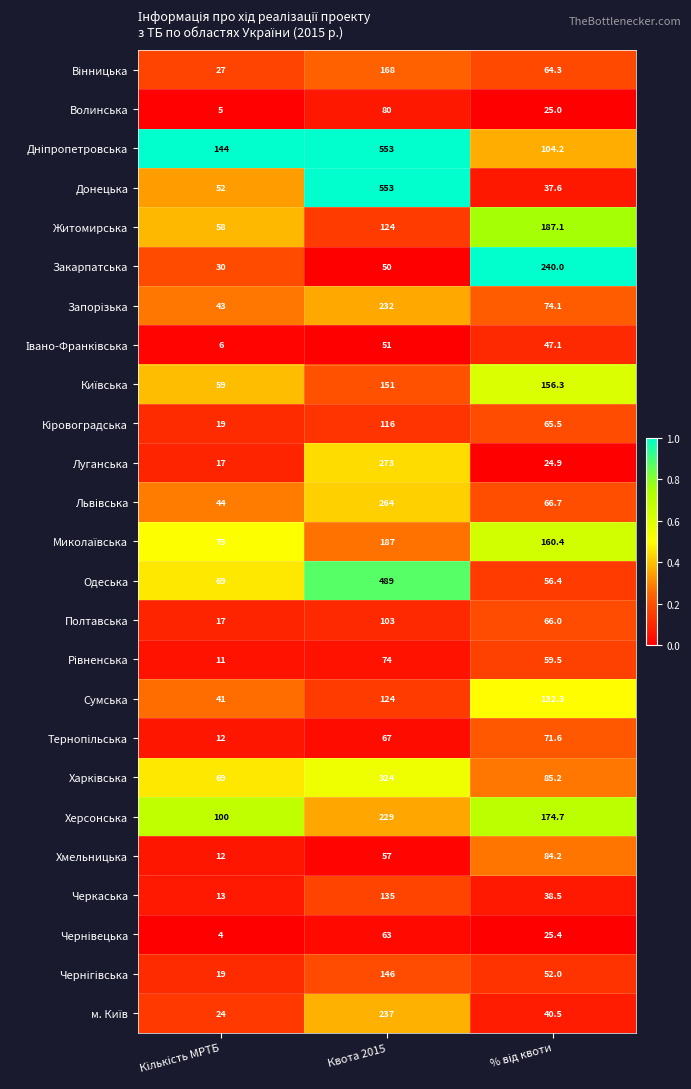

At which category is the sum across all series the highest?

Квота 2015